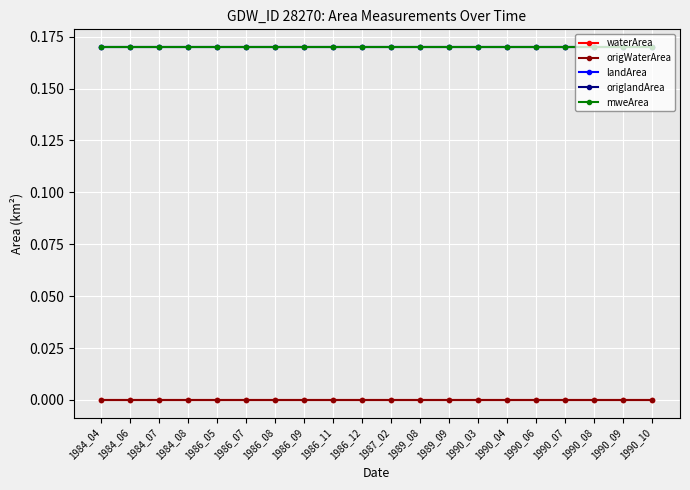

Is this an area chart (filled region under the line)?

No